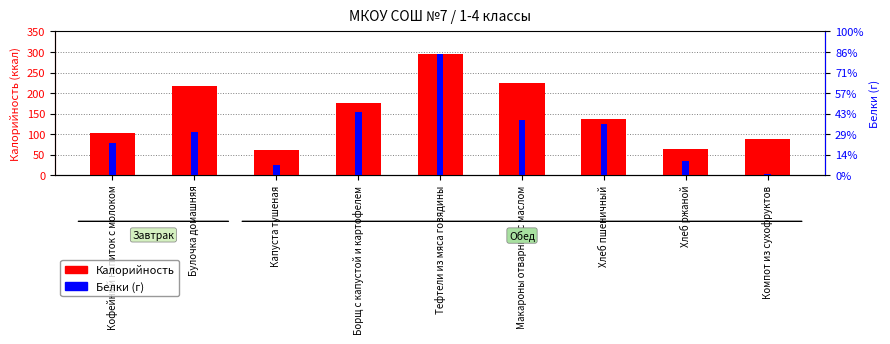

At which label is Белки closest to 5?

Хлеб пшеничный